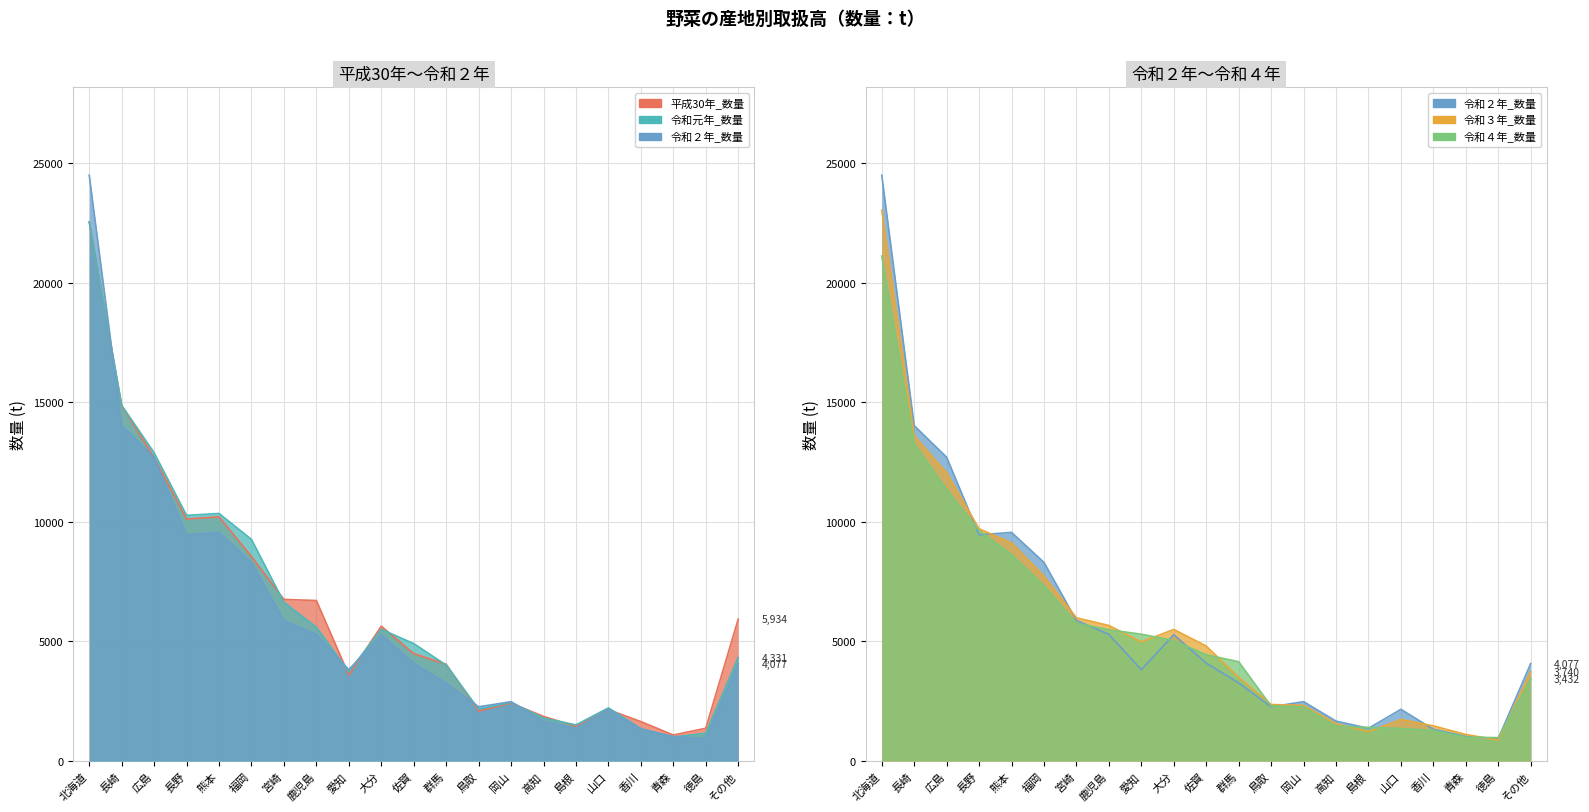

Is the value of 令和３年_数量 at 長崎 greater than the value of 平成30年_数量 at 北海道?

No